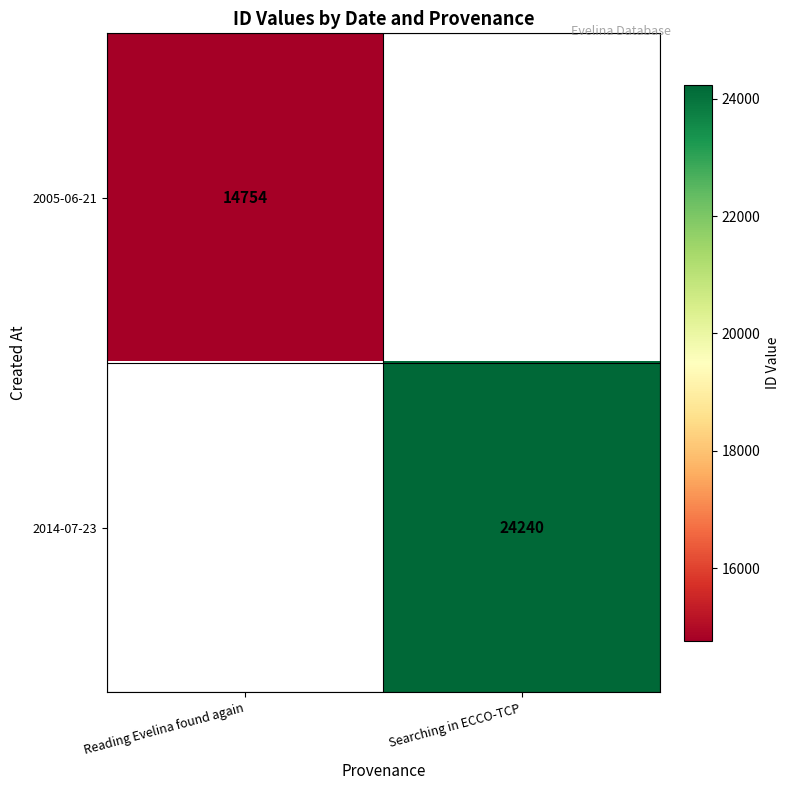

The 2014-07-23 series shows 24240 at Searching in ECCO-TCP. True or false?

True